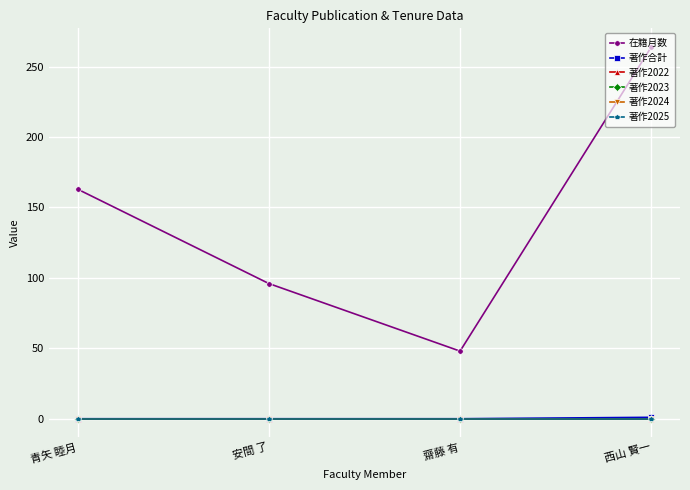

Is it true that 在籍月数 equals 96 at 安間 了?

True